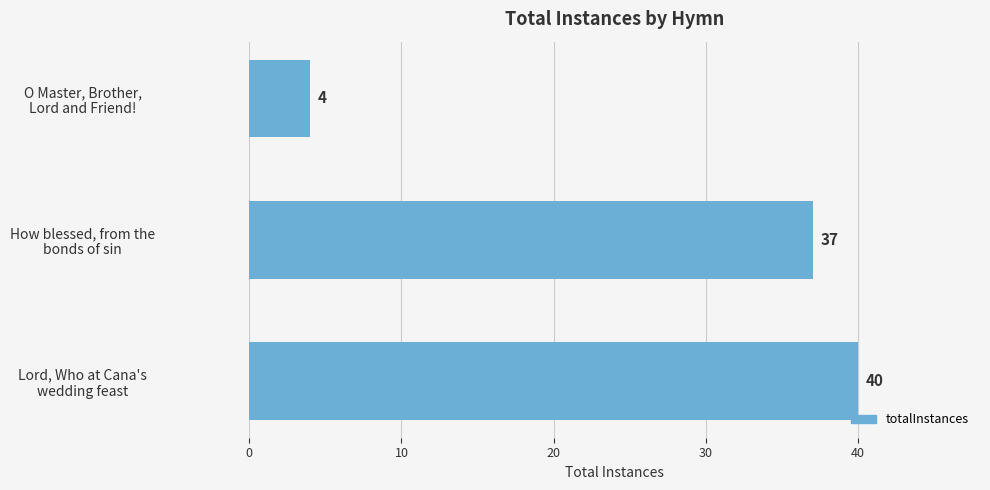

What is the minimum value shown in the chart?

4